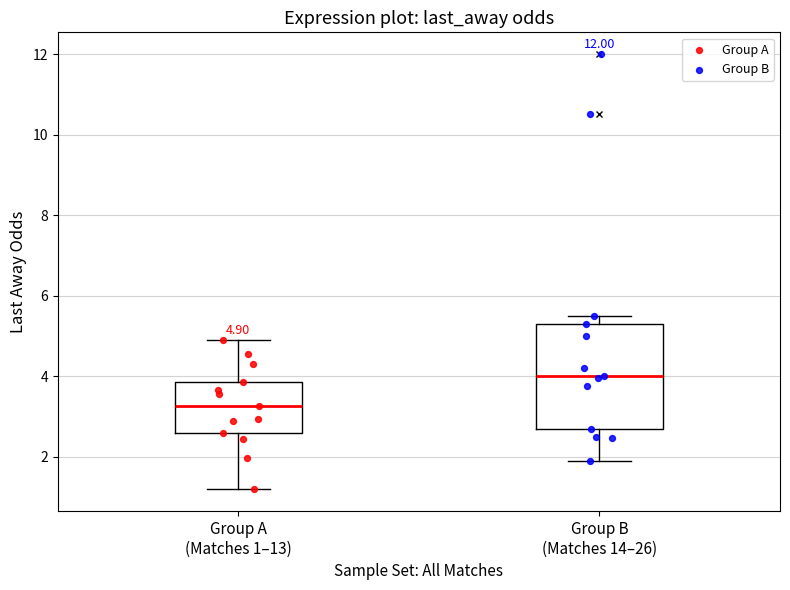

Which box has the lowest median line?

Group A (Matches 1–13)